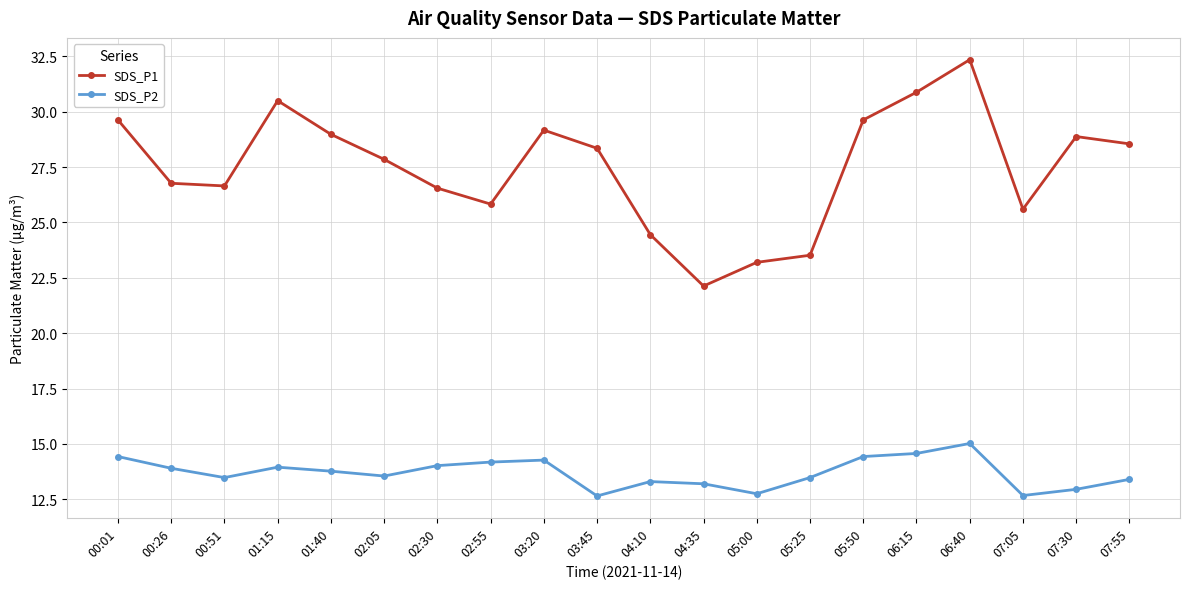

What is the label of the 14th point from the left?

05:25